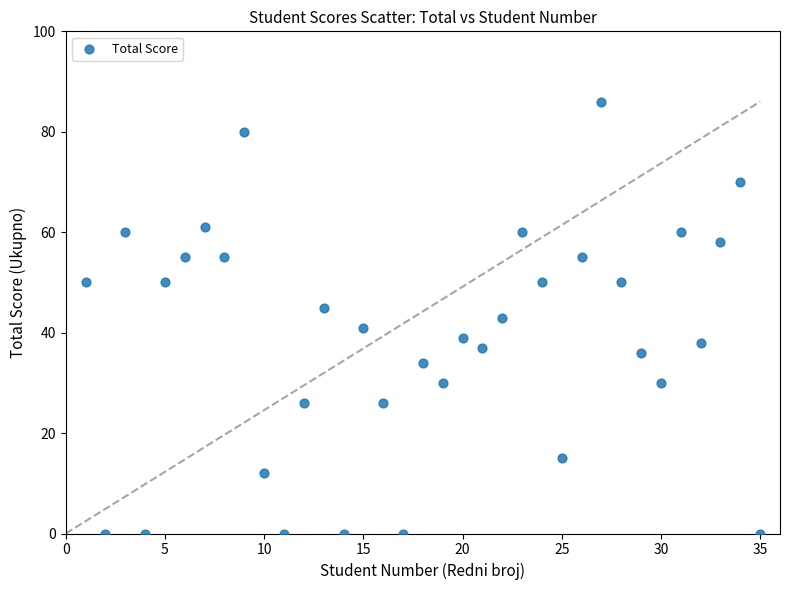

What is the range of X values (max minus min)?

34